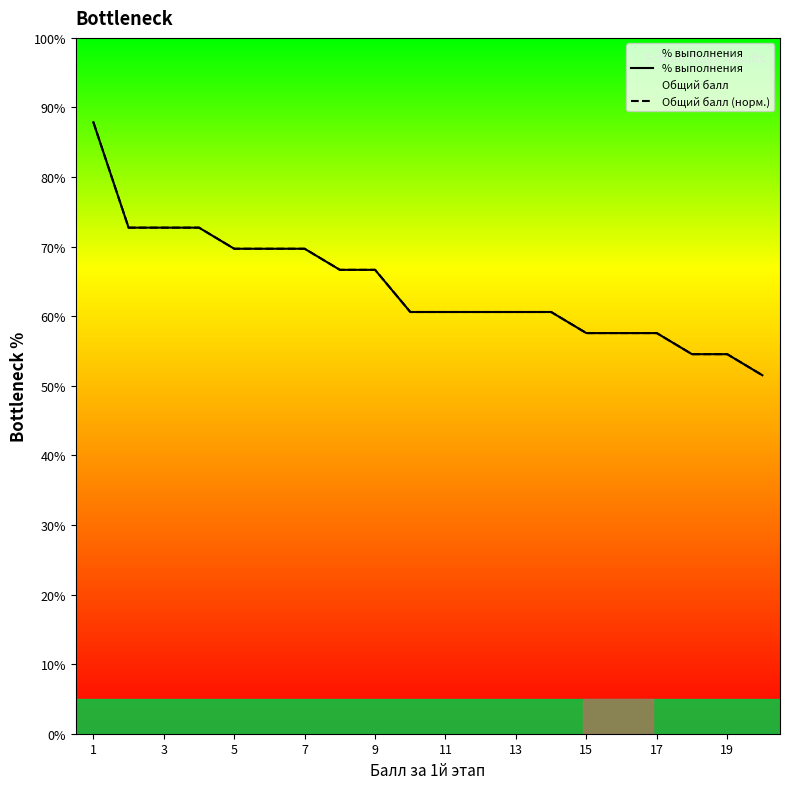

Is the value of Общий балл (норм.) at 17 greater than the value of % выполнения at 7?

No